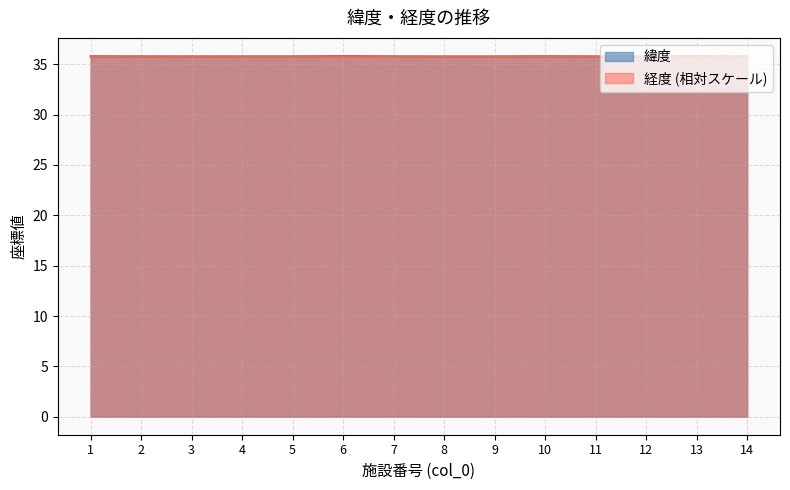

Between which two adjacent categories do 経度 and 緯度 first intersect?

13 and 14